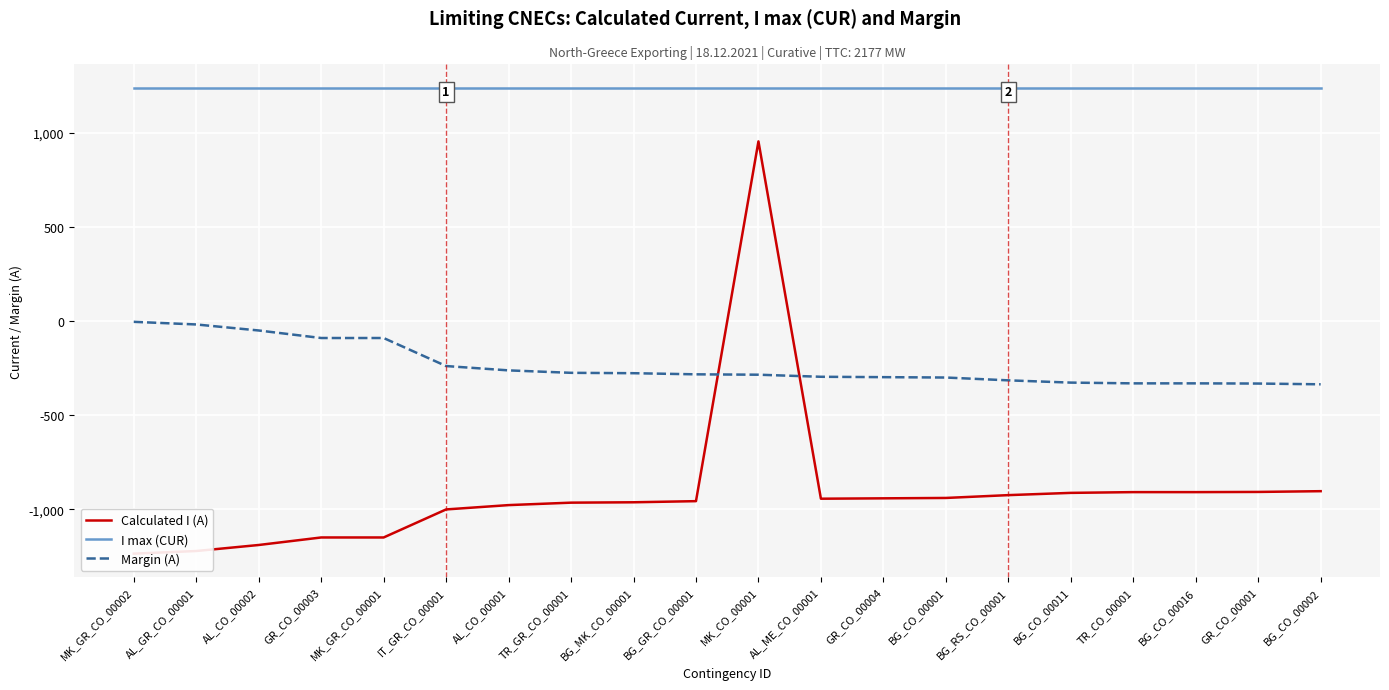

True or false: I max (CUR) and Margin (A) intersect in this chart.

False